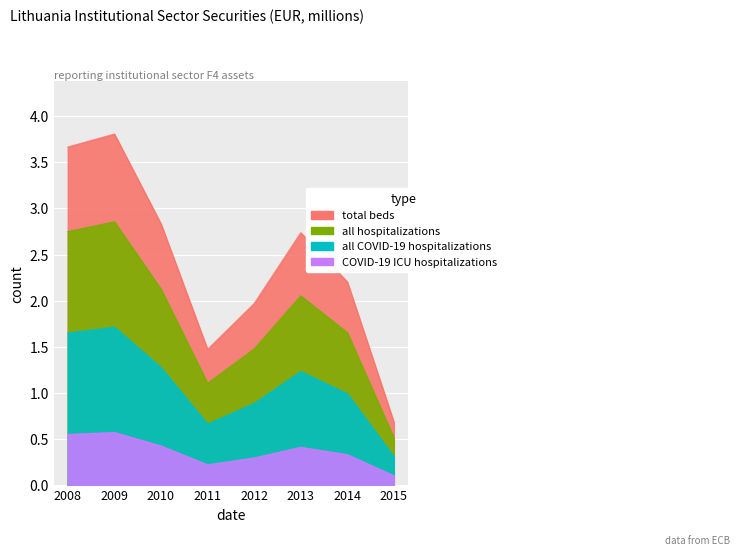

Approximately how many times larger is the value at 2008 compared to 2012?

1.9